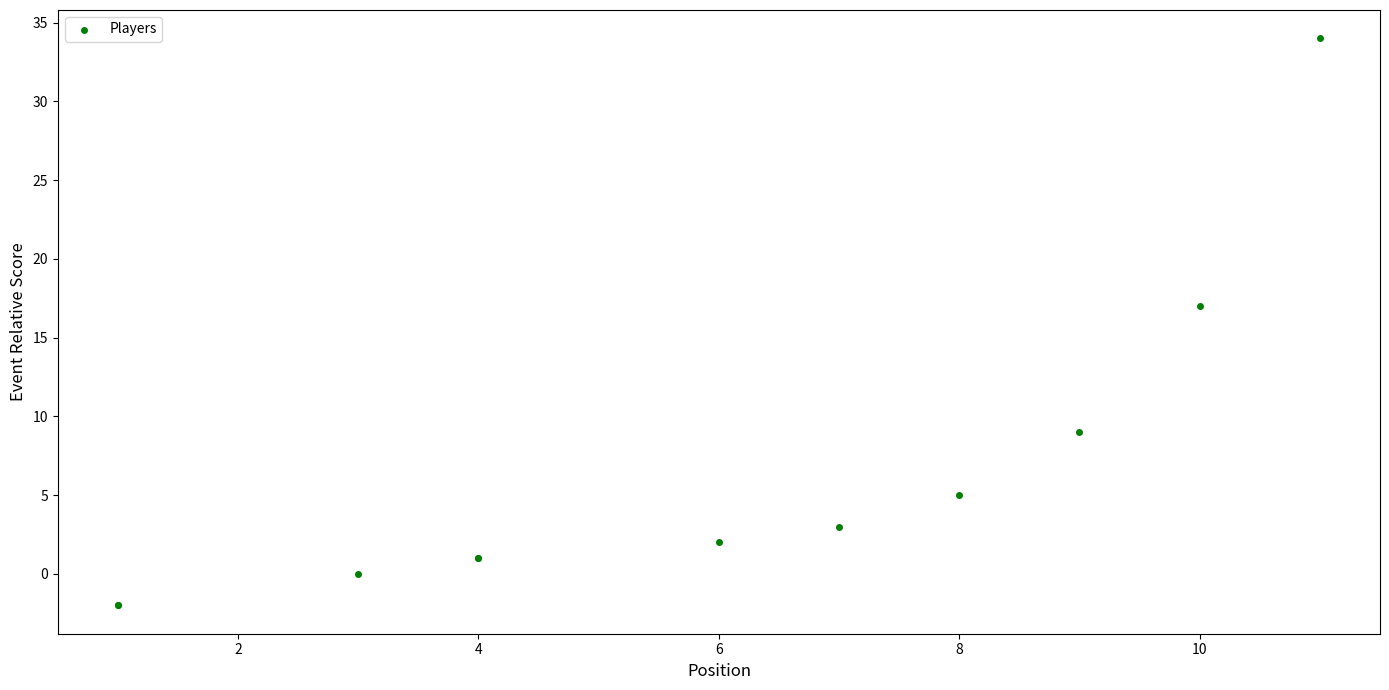

What Y value in the scatter plot is closest to 16?

17